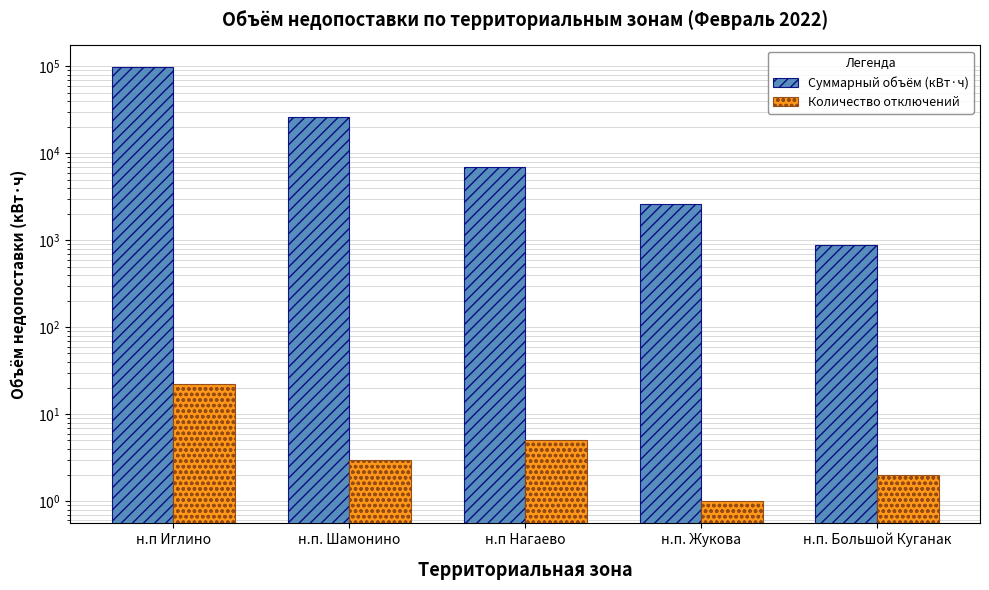

Reading left to right, extract all data points from this chart.

Суммарный объём (кВт·ч): н.п Иглино=98331.0	н.п. Шамонино=25893.8	н.п Нагаево=6994.3	н.п. Жукова=2628.2	н.п. Большой Куганак=884.9
Количество отключений: н.п Иглино=22.0	н.п. Шамонино=3.0	н.п Нагаево=5.0	н.п. Жукова=1.0	н.п. Большой Куганак=2.0